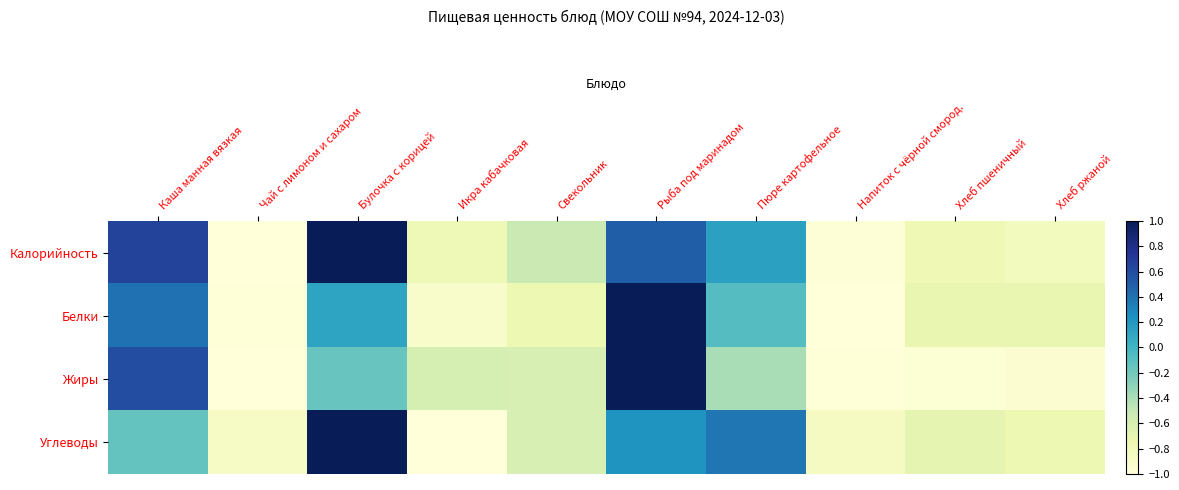

At how many categories does at least one series exceed 0?

4